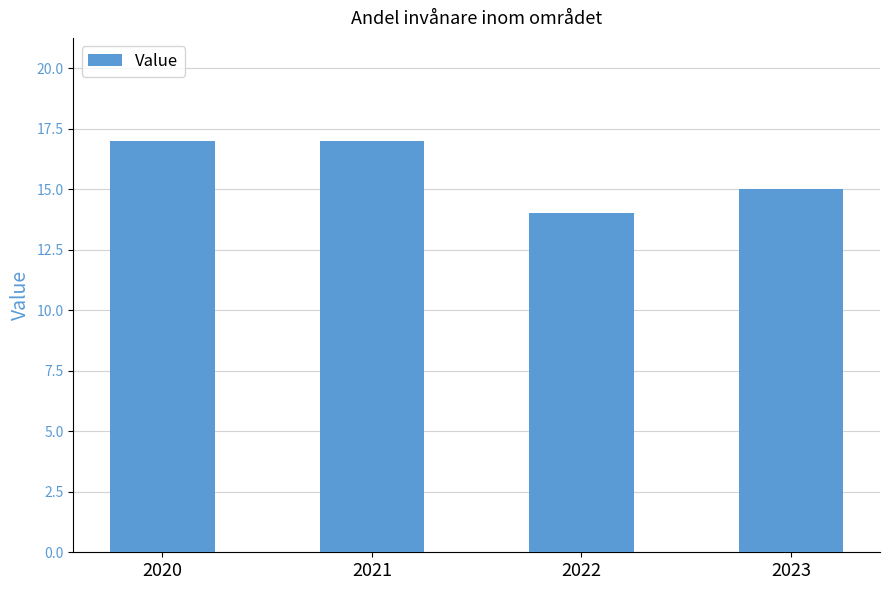

Reading left to right, list all the values displayed in this chart.

17	17	14	15